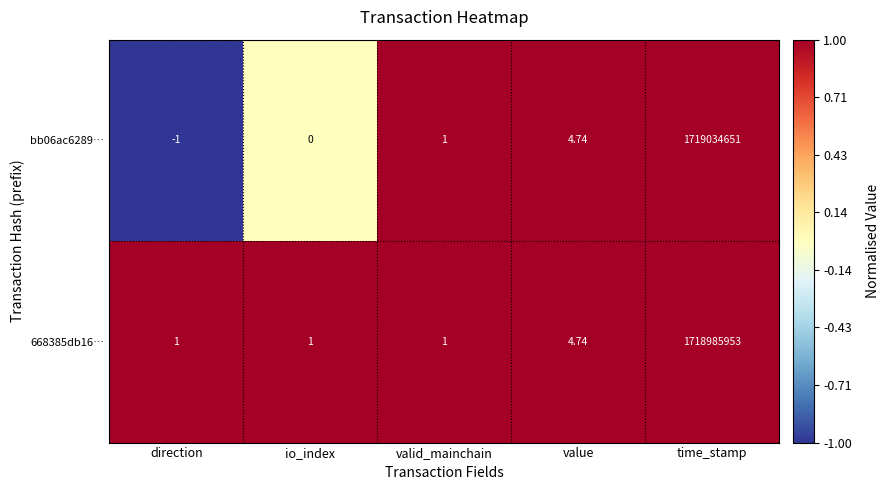

At which label is bb06ac6289… closest to 859517325?

value